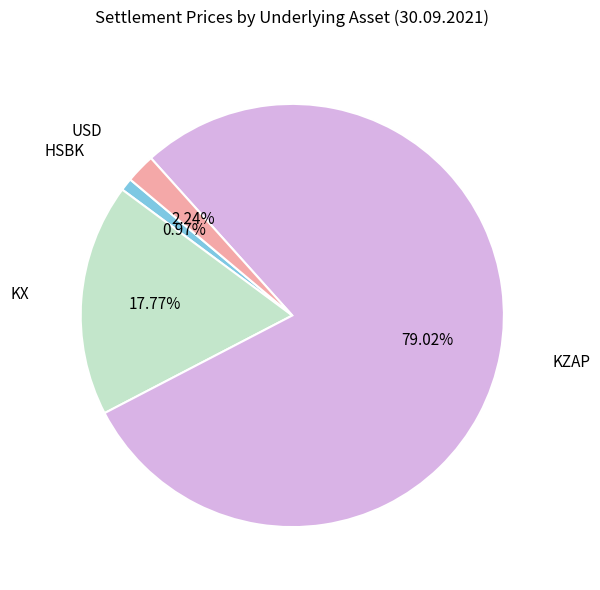

Combined, do USD and KZAP account for over 50%?

Yes